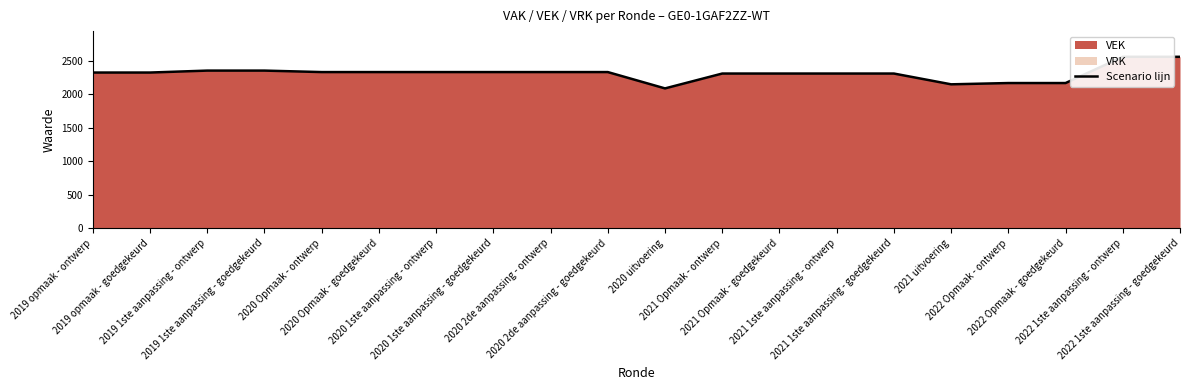

Reading left to right, list all the values displayed in this chart.

2019 opmaak - ontwerp=2325	2019 opmaak - goedgekeurd=2325	2019 1ste aanpassing - ontwerp=2354	2019 1ste aanpassing - goedgekeurd=2354	2020 Opmaak - ontwerp=2332	2020 Opmaak - goedgekeurd=2332	2020 1ste aanpassing - ontwerp=2332	2020 1ste aanpassing - goedgekeurd=2332	2020 2de aanpassing - ontwerp=2332	2020 2de aanpassing - goedgekeurd=2332	2020 uitvoering=2088	2021 Opmaak - ontwerp=2310	2021 Opmaak - goedgekeurd=2310	2021 1ste aanpassing - ontwerp=2310	2021 1ste aanpassing - goedgekeurd=2310	2021 uitvoering=2149	2022 Opmaak - ontwerp=2168	2022 Opmaak - goedgekeurd=2168	2022 1ste aanpassing - ontwerp=2560	2022 1ste aanpassing - goedgekeurd=2560